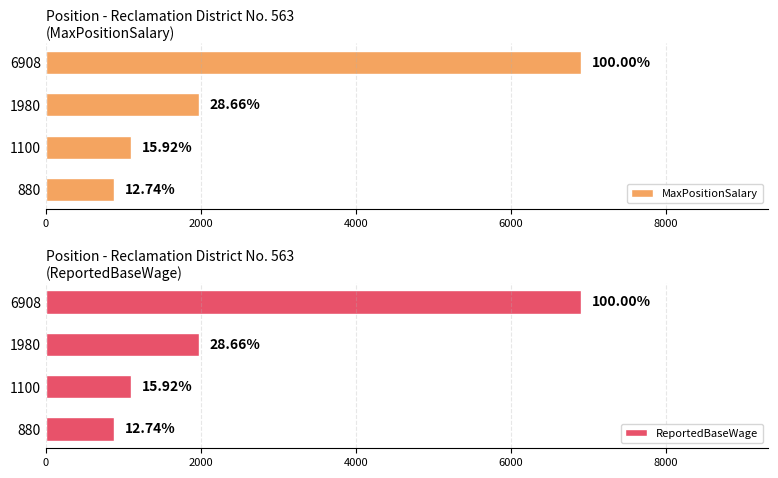

The MaxPositionSalary series shows 9749 at 6908. True or false?

False